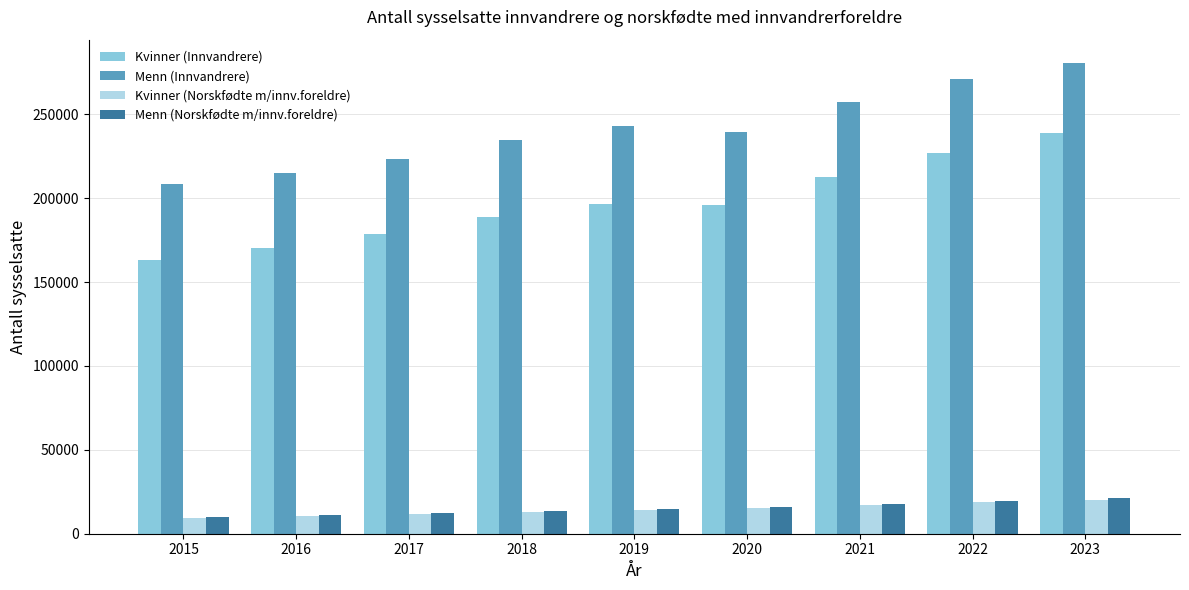

Which label corresponds to the largest value in the chart?

2023